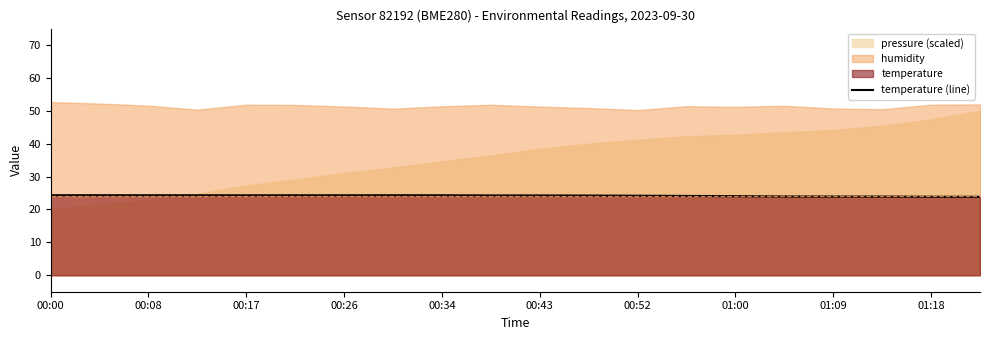

What is the highest value of the temperature (line) series?

24.3